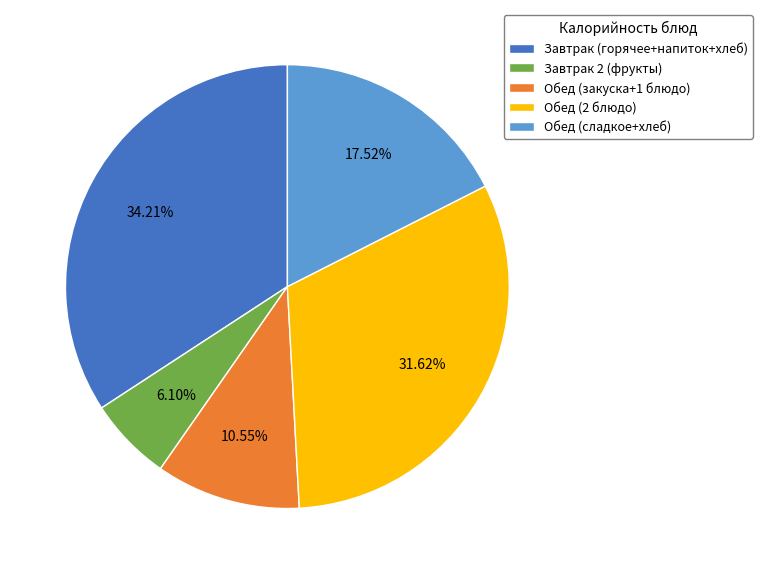

Rank the categories by value from lowest to highest.

Завтрак 2 (фрукты), Обед (закуска+1 блюдо), Обед (сладкое+хлеб), Обед (2 блюдо), Завтрак (горячее+напиток+хлеб)